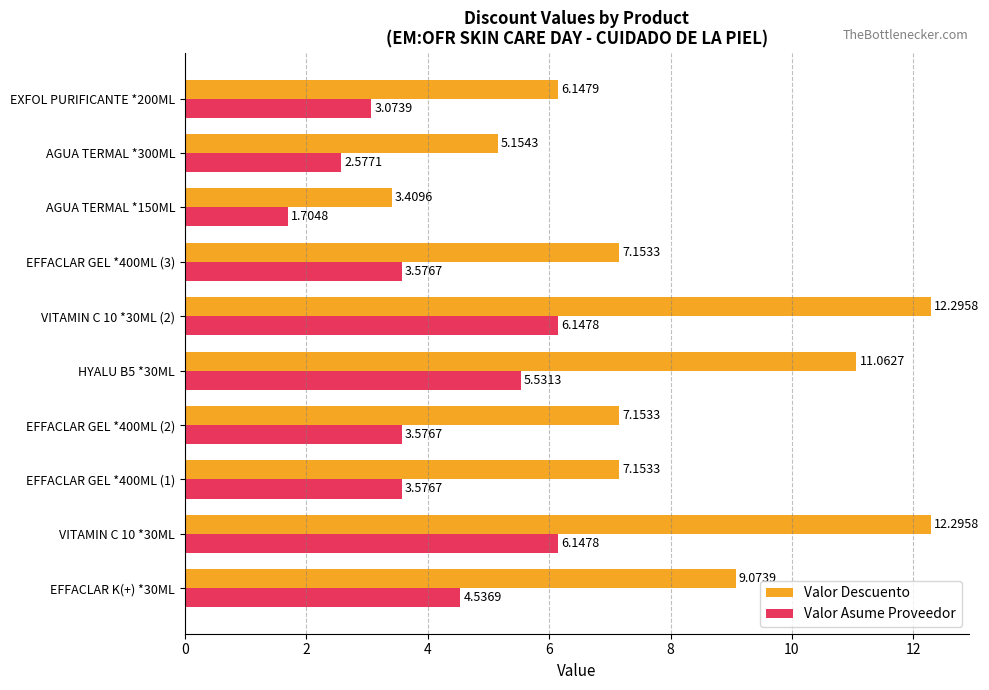

Which series has the largest total across all categories?

Valor Descuento